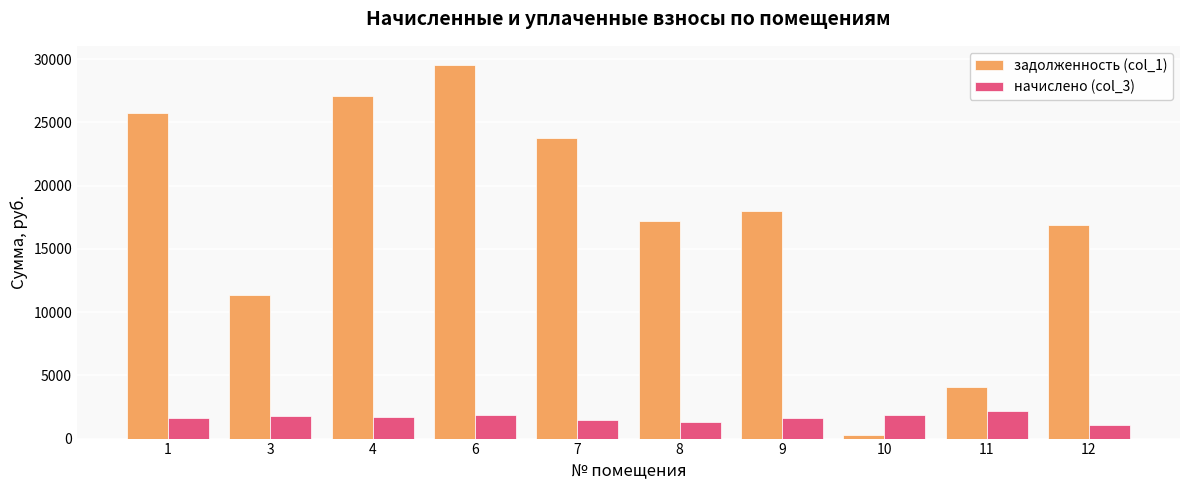

How many bars are there in total?

20